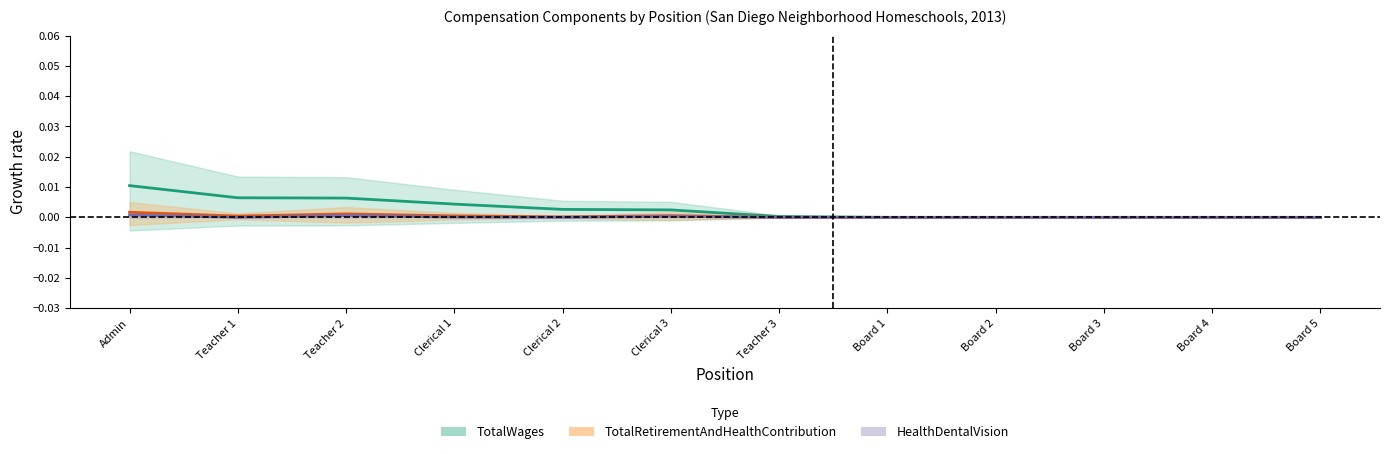

Is it true that TotalWages equals 0.0 at Board 1?

True